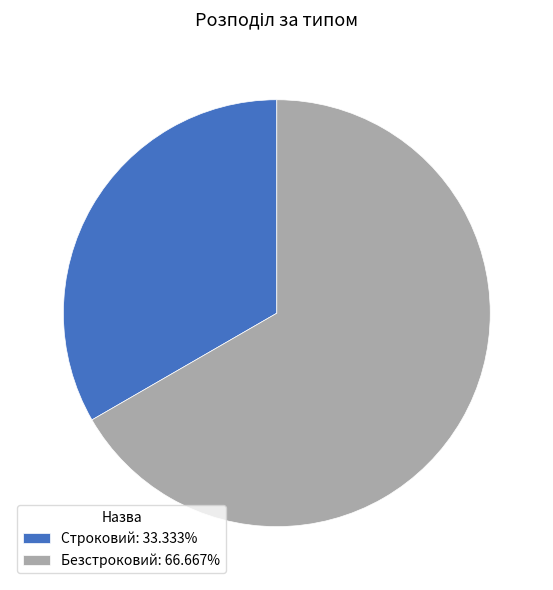

Count the number of slices in the pie.

2